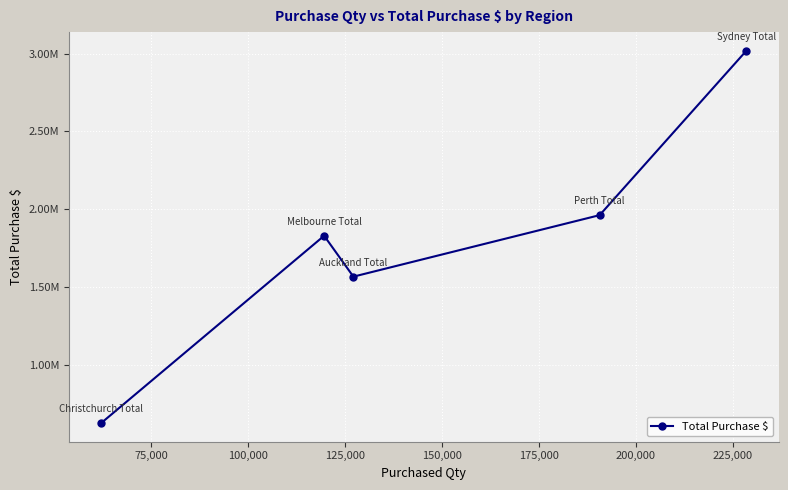

Does the chart have visible grid lines?

Yes